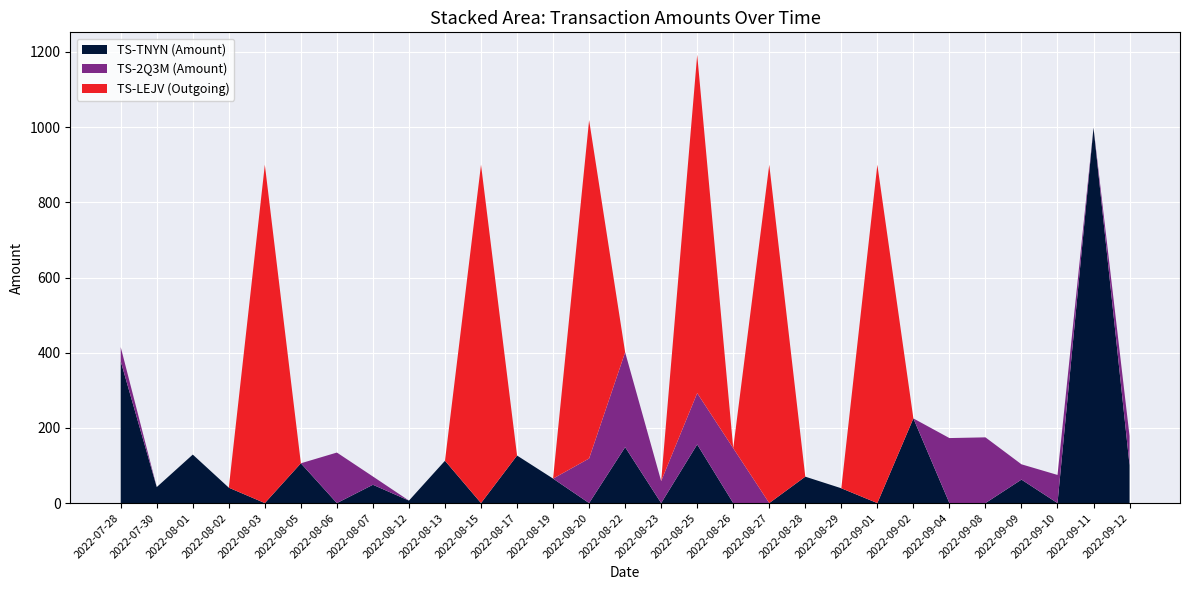

Reading right to left, what are all the values shown in this chart?

TS-TNYN (Amount): 101.0	998.5	0.0	62.4	0.0	0.0	225.2	0.0	39.4	70.2	0.0	0.0	155.9	0.0	148.7	0.0	65.1	126.5	0.0	112.6	6.6	48.7	0.0	105.8	0.0	41.0	129.0	42.5	377.1
TS-2Q3M (Amount): 77.2	0.0	74.9	40.7	174.8	172.9	0.0	0.0	0.0	0.0	0.0	146.0	136.5	58.6	252.4	118.6	0.0	0.0	0.0	0.0	0.0	22.0	134.4	0.0	0.0	0.0	0.0	0.0	37.8
TS-LEJV (Outgoing): 0.0	0.0	0.0	0.0	0.0	0.0	0.0	900.0	0.0	0.0	900.0	0.0	900.0	0.0	0.0	900.0	0.0	0.0	900.0	0.0	0.0	0.0	0.0	0.0	900.0	0.0	0.0	0.0	0.0